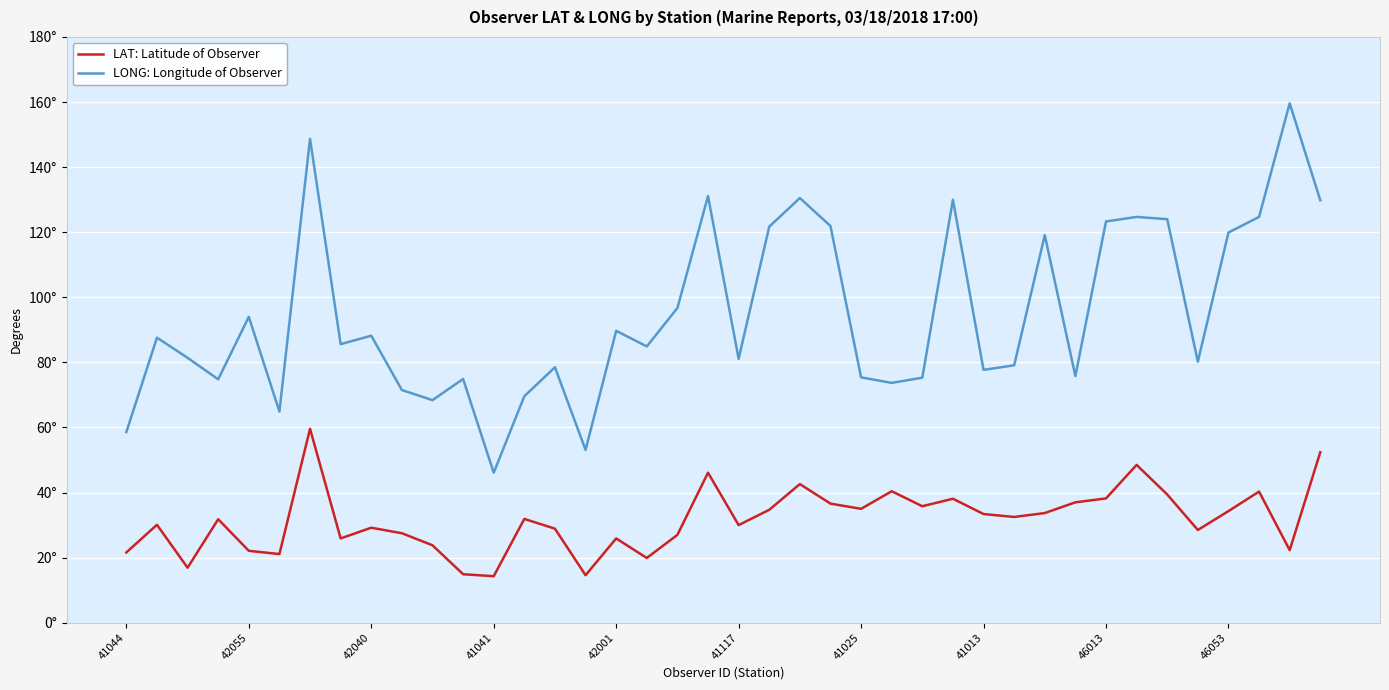

What are all the series names shown in the legend?

LAT: Latitude of Observer, LONG: Longitude of Observer